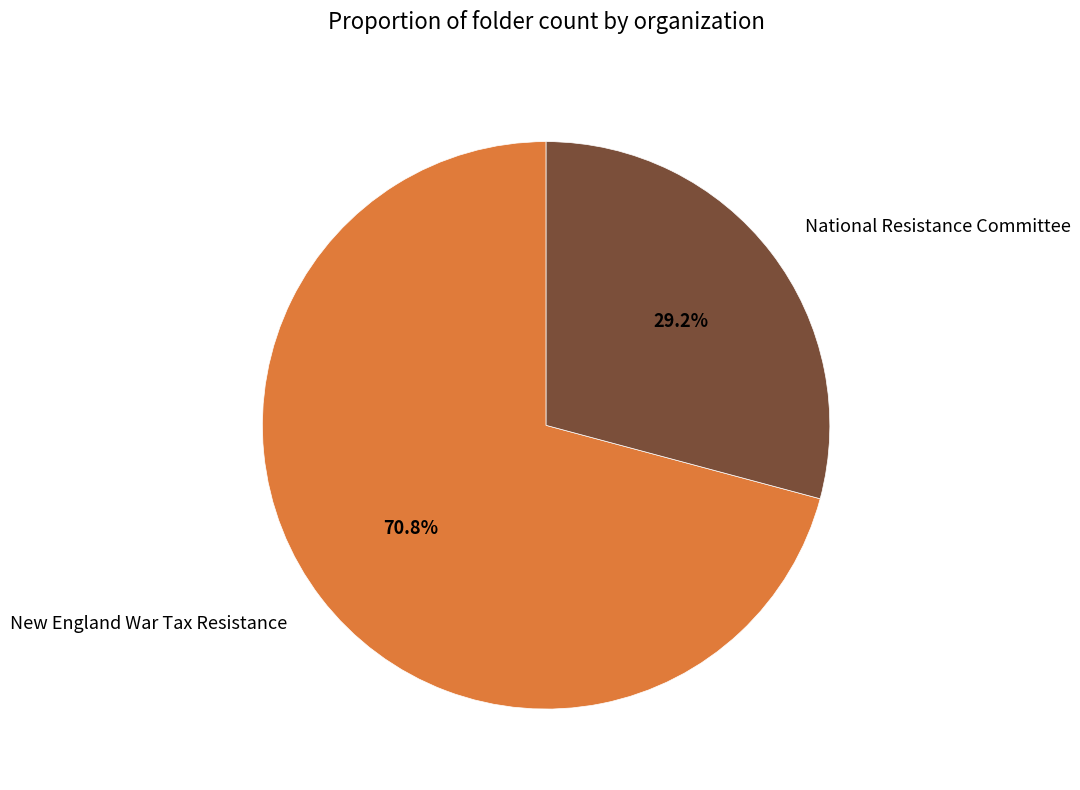

Is it true that New England War Tax Resistance is 71% of the pie?

True